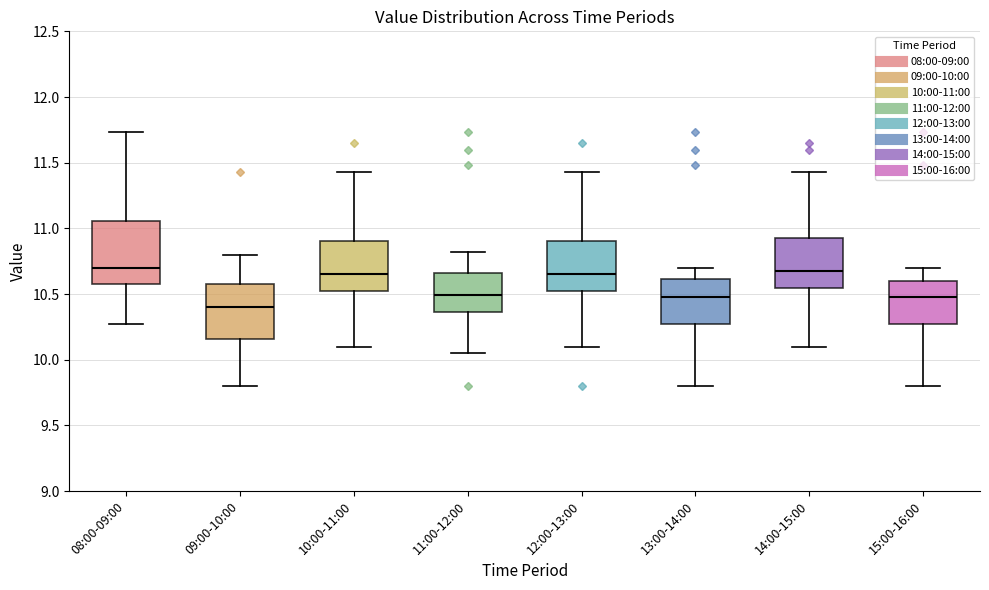

Reading left to right, read every box against the y-axis: the position of its median line, the range the box covers, and the ends of its whiskers. The values are not printed on the chart, so give them approximately, as read against the axis.

08:00-09:00: median 10.70, box 10.60 to 11.05, whiskers 10.25 to 11.75
09:00-10:00: median 10.40, box 10.15 to 10.60, whiskers 9.80 to 10.80
10:00-11:00: median 10.65, box 10.50 to 10.90, whiskers 10.10 to 11.45
11:00-12:00: median 10.50, box 10.35 to 10.65, whiskers 10.05 to 10.80
12:00-13:00: median 10.65, box 10.50 to 10.90, whiskers 10.10 to 11.45
13:00-14:00: median 10.50, box 10.25 to 10.60, whiskers 9.80 to 10.70
14:00-15:00: median 10.70, box 10.55 to 10.95, whiskers 10.10 to 11.45
15:00-16:00: median 10.50, box 10.25 to 10.60, whiskers 9.80 to 10.70